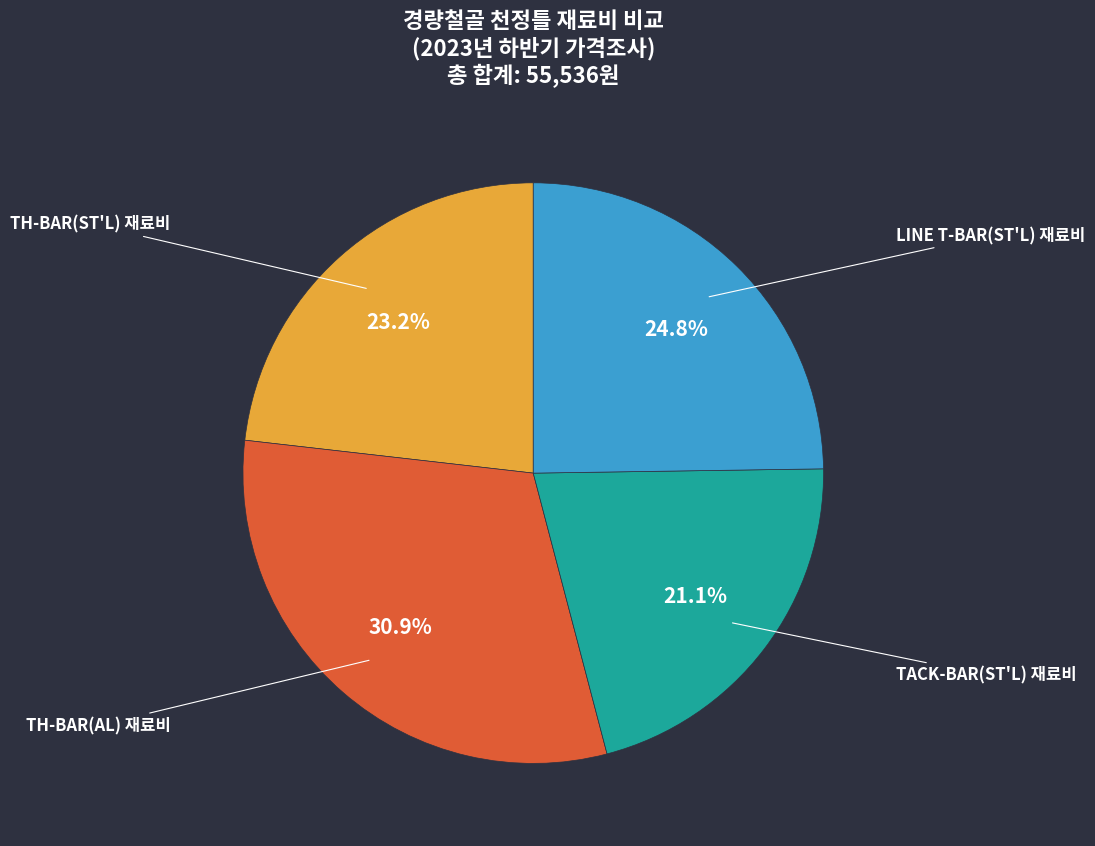

To the nearest percent, what is the difference between the largest and smallest slice percentages?

10%